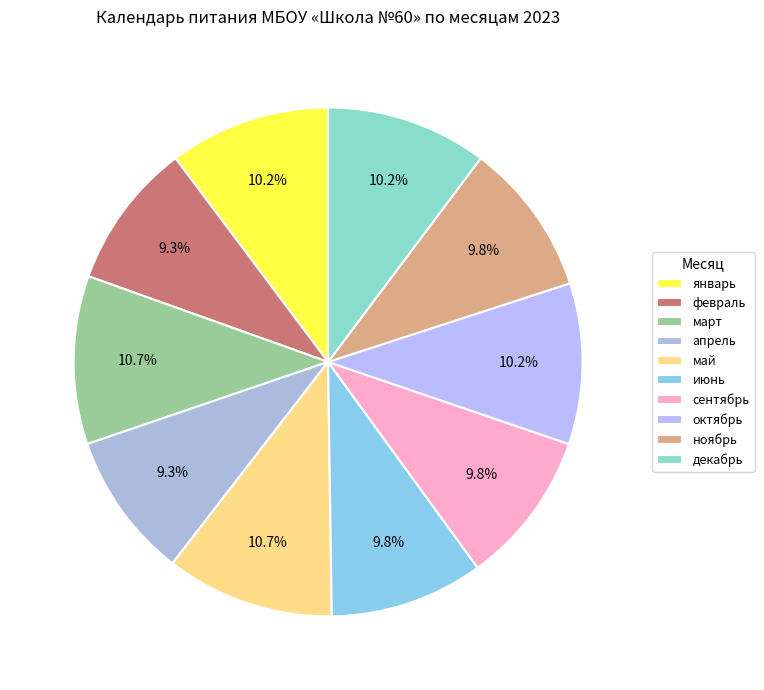

What percentage is the июнь slice, to the nearest percent?

10%